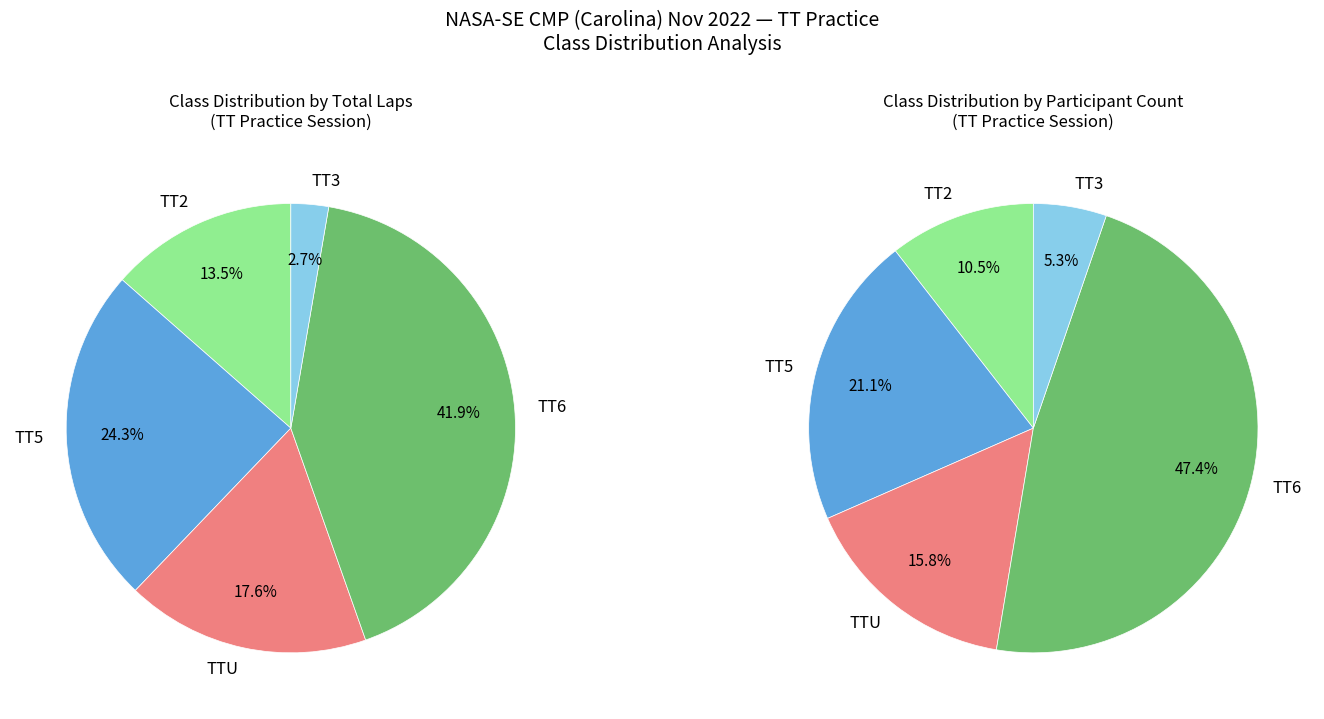

Is there a majority slice in this chart?

No